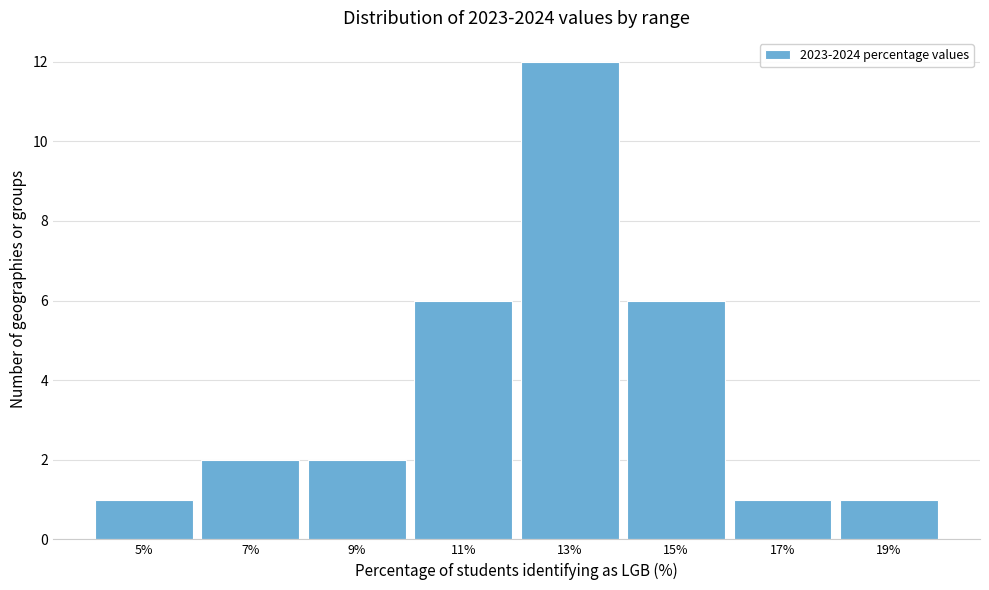

Reading left to right, list every bar in this chart as the range it spans on the x-axis followed by its height. The values are not printed on the chart, so give them approximately, as read against the axis.

4 to 6: 1
6 to 8: 2
8 to 10: 2
10 to 12: 6
12 to 14: 12
14 to 16: 6
16 to 18: 1
18 to 20: 1